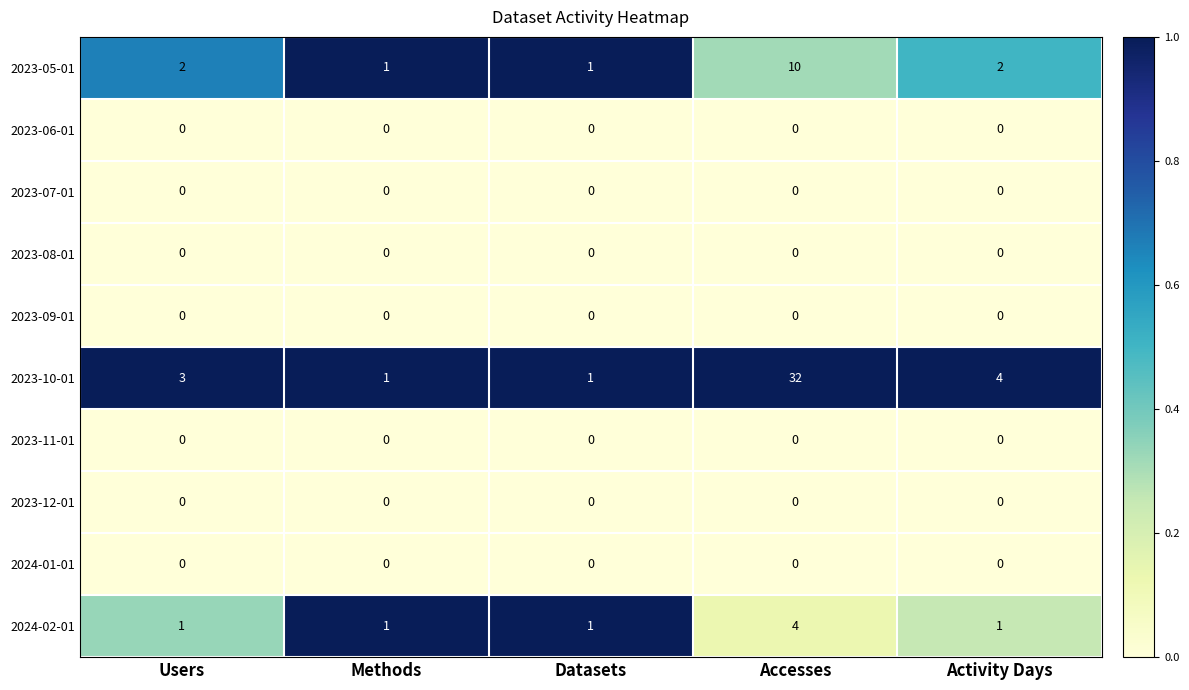

The 2024-02-01 series shows 4 at Accesses. True or false?

True